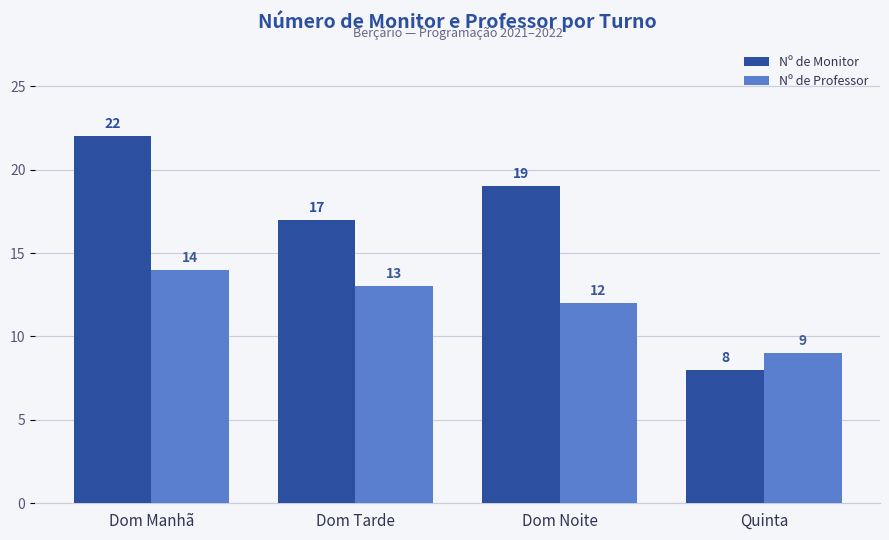

What is the difference between the Nº de Professor values at Quinta and Dom Tarde?

4